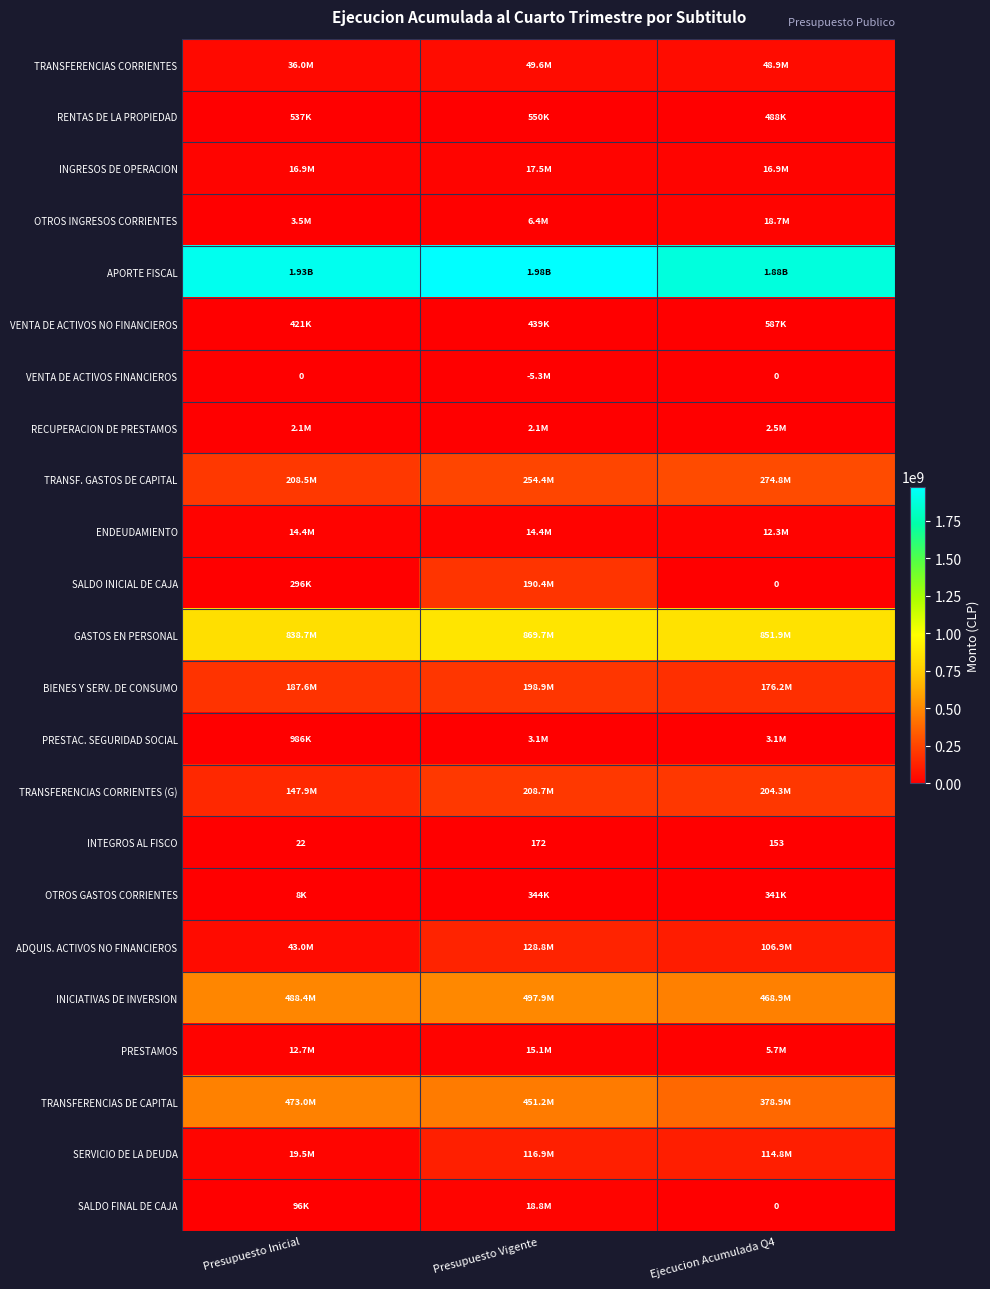

What is the difference between the maximum and second lowest values in the INTEGROS AL FISCO series?

19